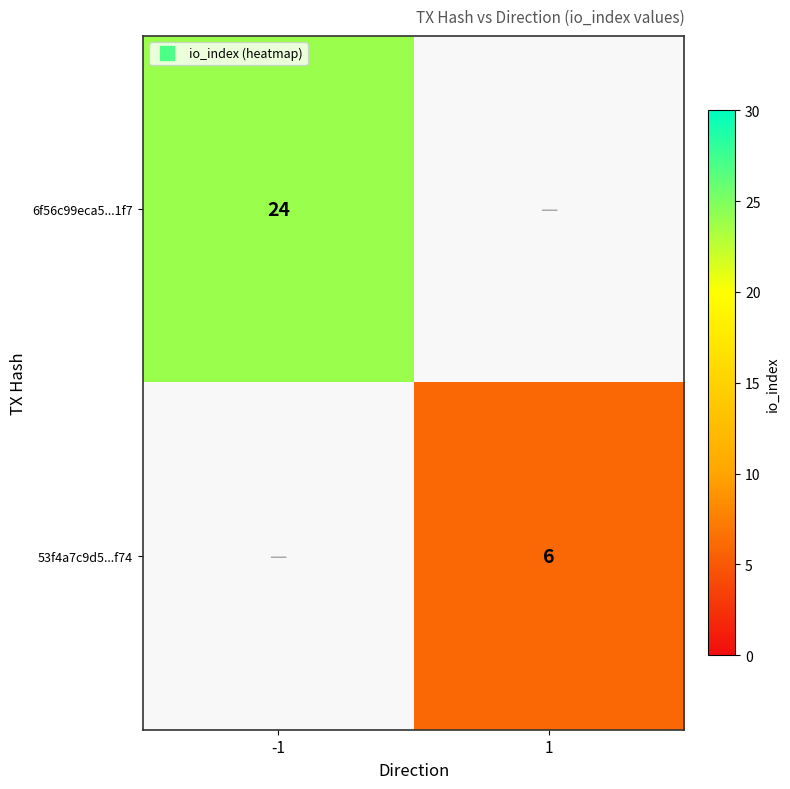

The value of 53f4a7c9d5...f74 at -1 is 0. True or false?

True